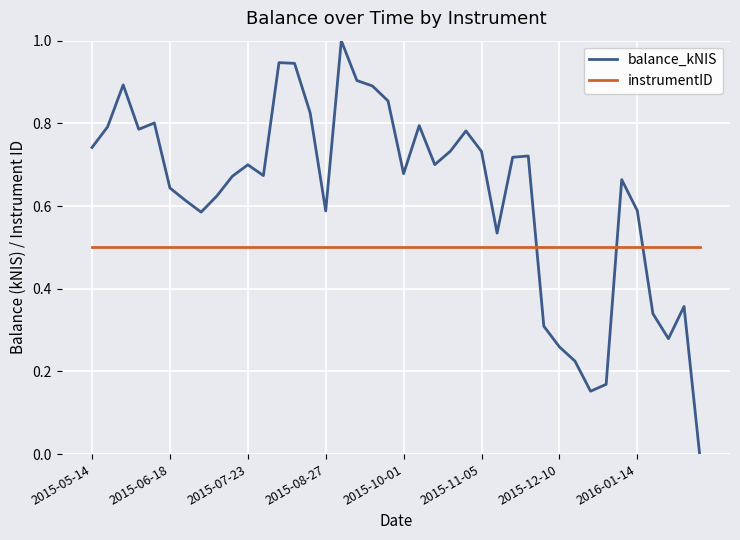

What is the maximum value shown in the chart?

1.0